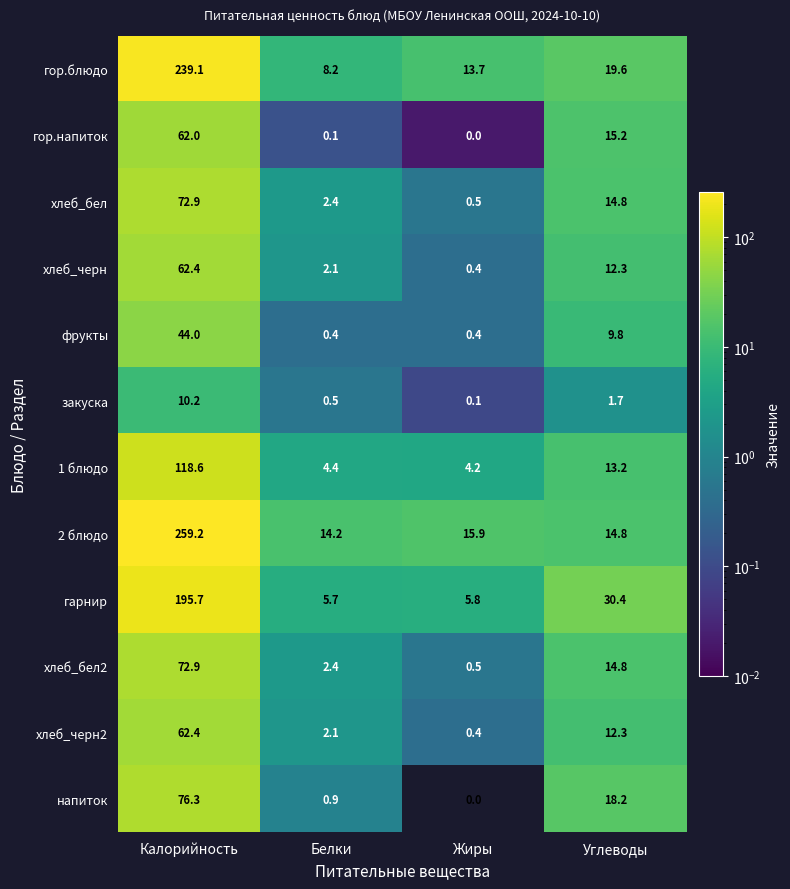

What is the total value across all series at Белки?

43.4